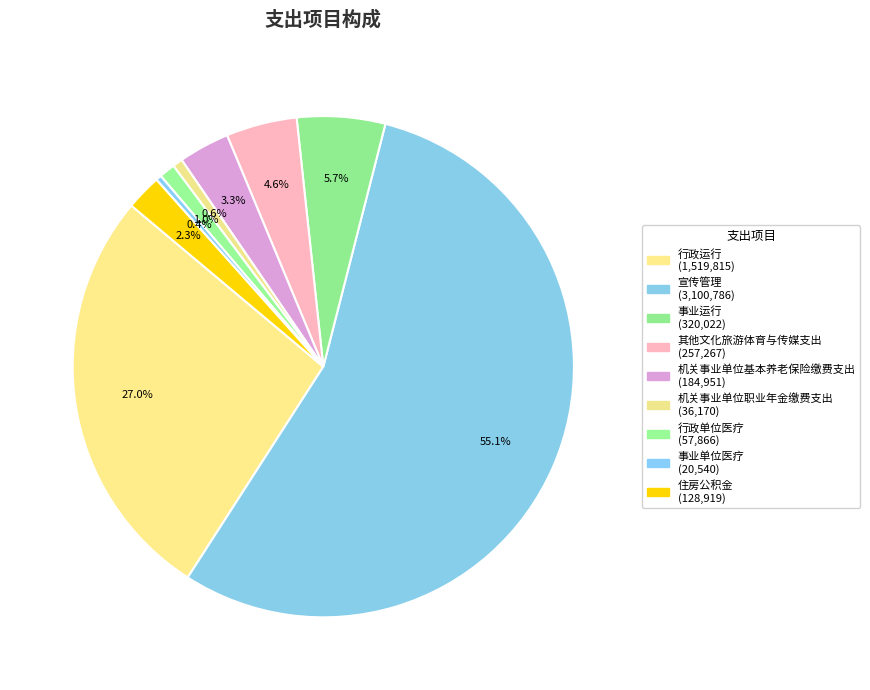

Which category has the biggest portion of the pie?

宣传管理